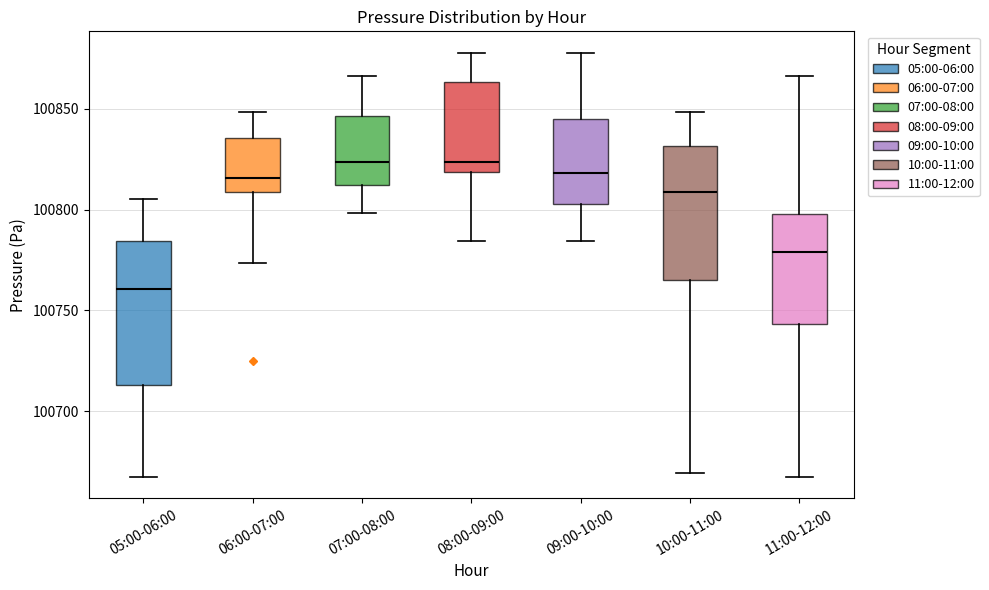

Where is the lower edge of the box for 11:00-12:00 on the y-axis? The values are not printed on the chart, so give them approximately, as read against the axis.

100745